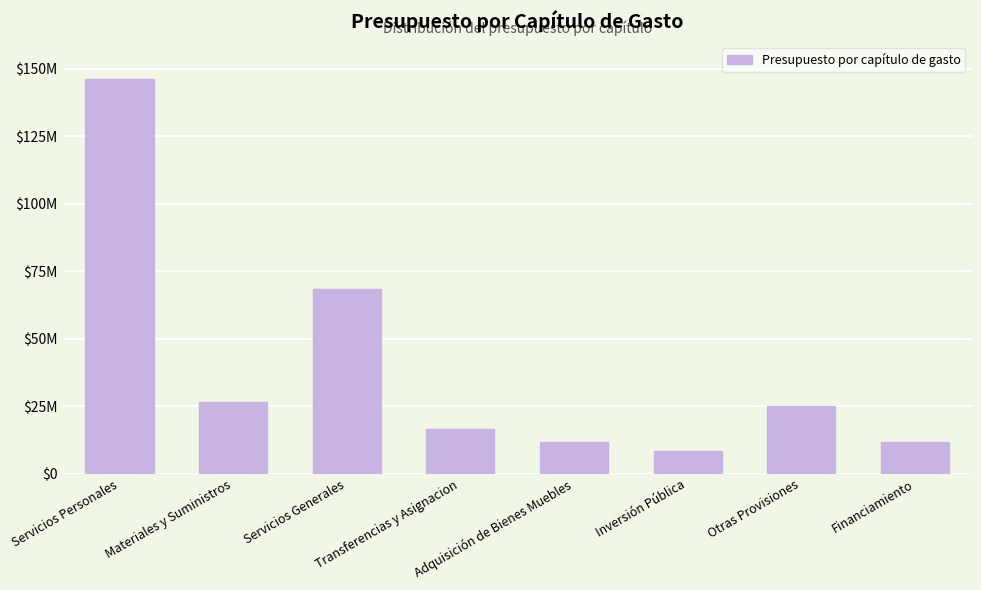

Reading right to left, transcribe all the data shown in this chart.

Financiamiento=11872435	Otras Provisiones=25103902	Inversión Pública=8472880	Adquisición de Bienes Muebles=11591504	Transferencias y Asignacion=16564267	Servicios Generales=68278987	Materiales y Suministros=26461487	Servicios Personales=146106328